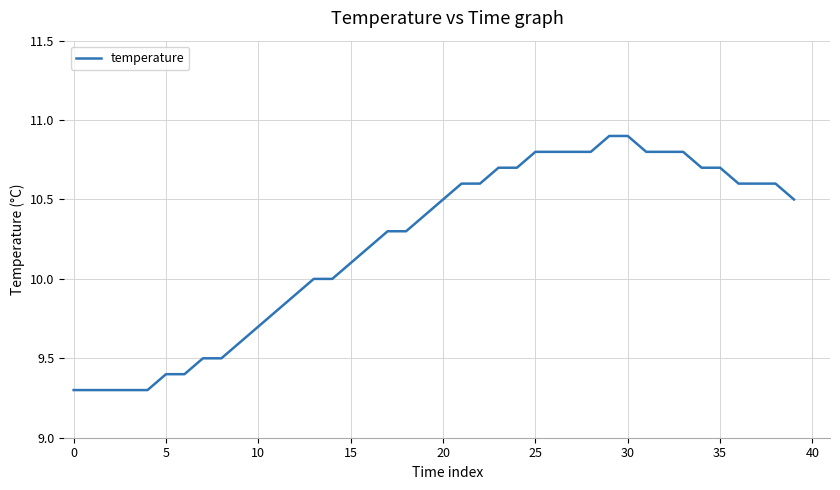

What is the greatest value displayed?

10.9